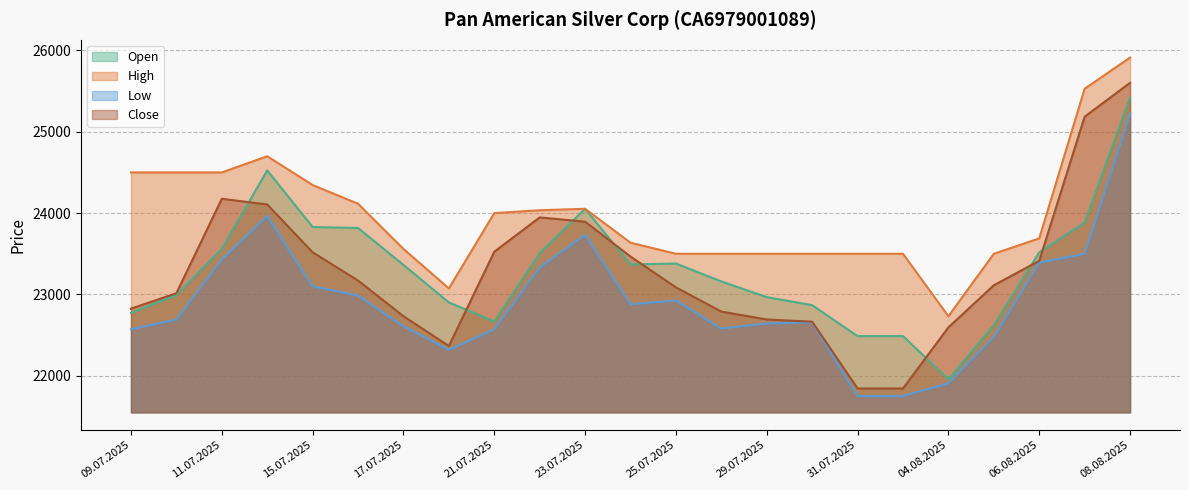

In Open, how many points are higher than both neighbors (excluding endpoints)?

3